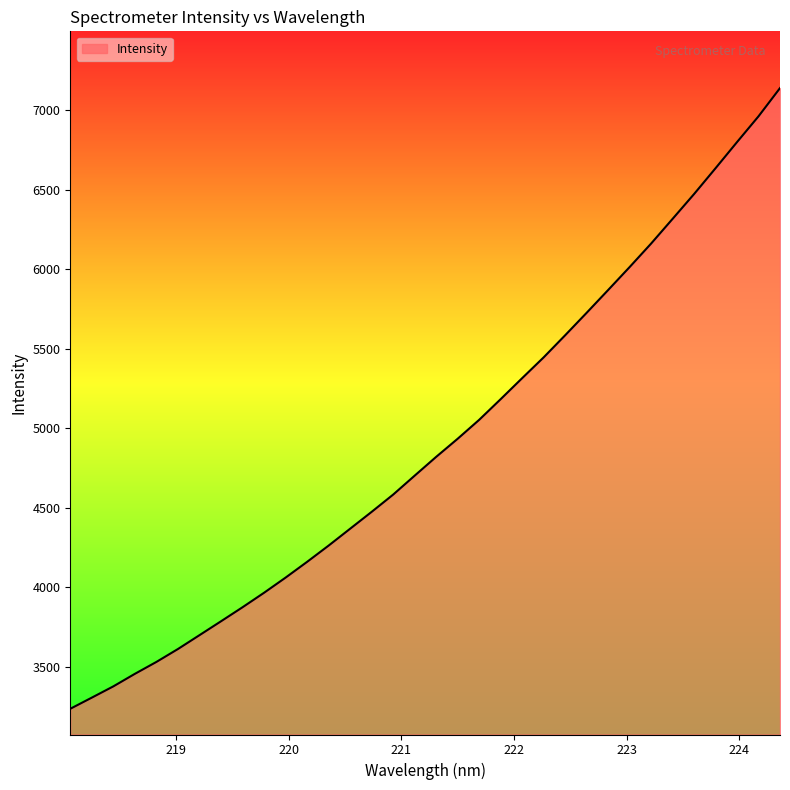

What is the greatest value displayed?

7139.5